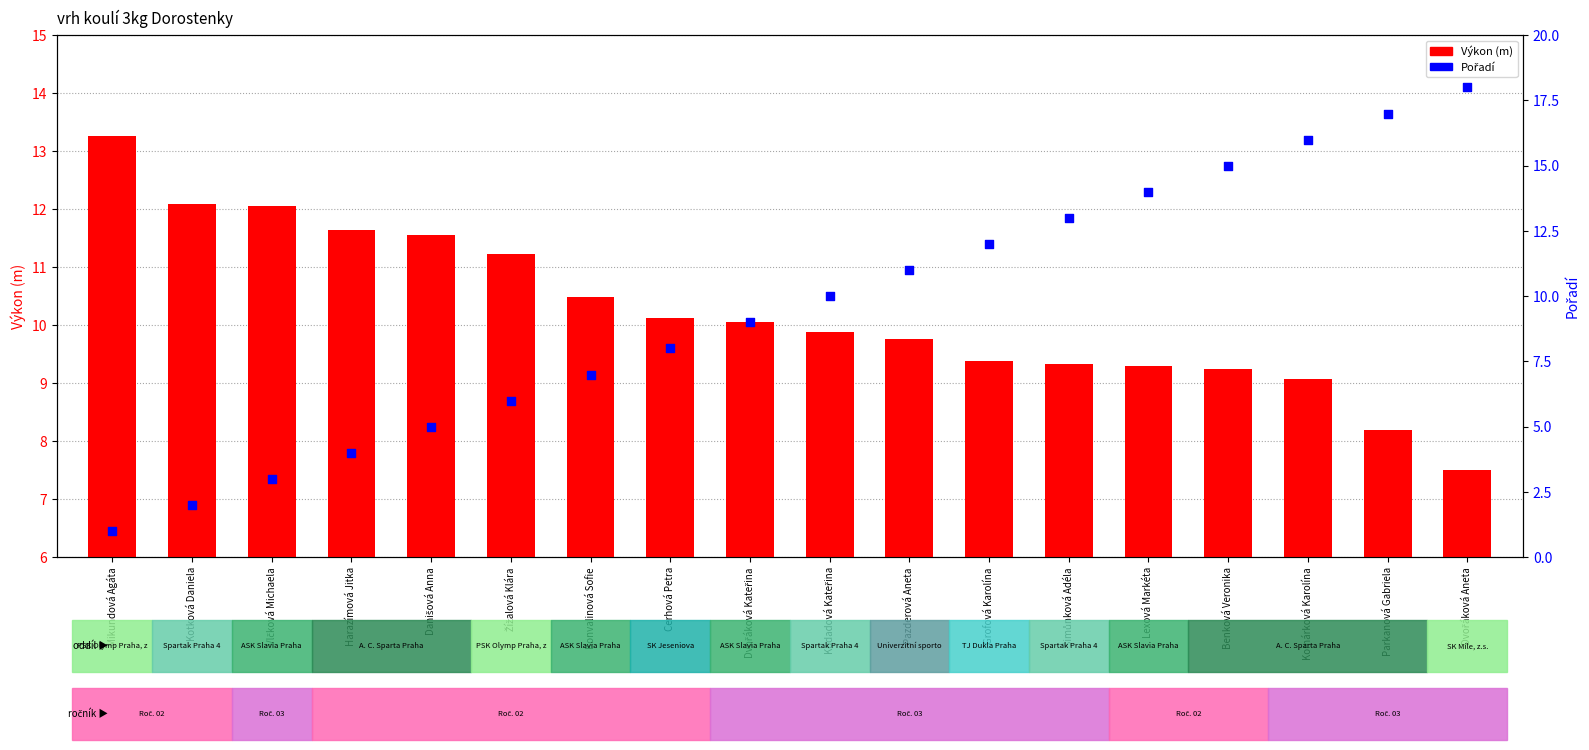

At which category is the sum across all series the highest?

Dvořáková Aneta